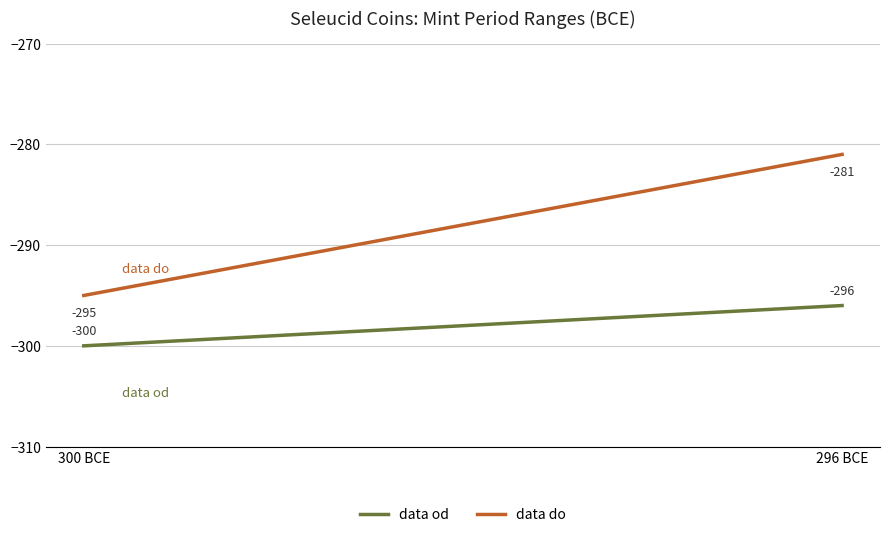

Between 300 BCE and 296 BCE, which series saw the biggest shift?

data do